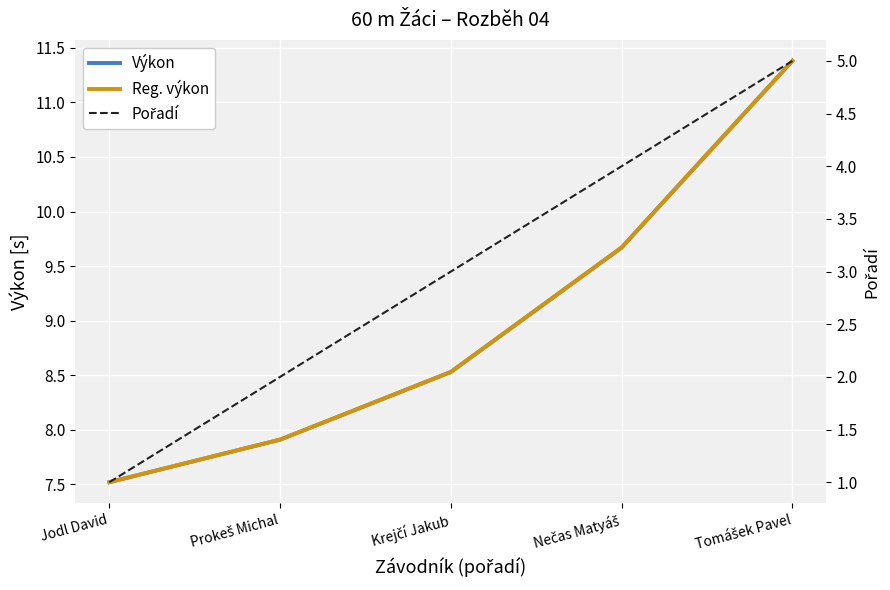

Reading left to right, list all the values displayed in this chart.

Výkon: 7.5	7.9	8.5	9.7	11.4
Reg. výkon: 7.5	7.9	8.5	9.7	11.4
Pořadí: 1.0	2.0	3.0	4.0	5.0